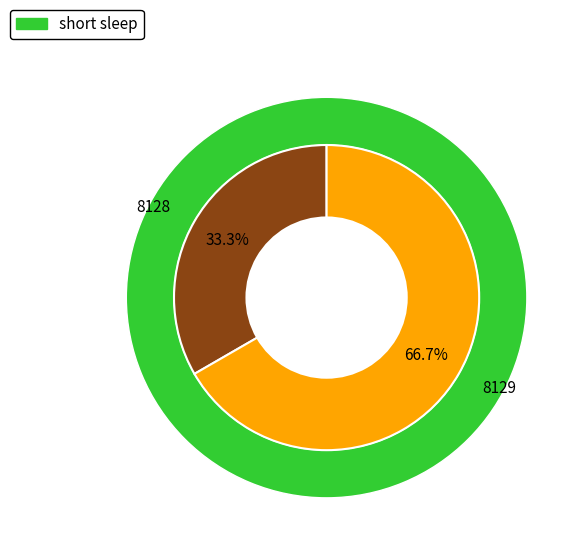

Between 8129 and 8128, which is larger?

8129